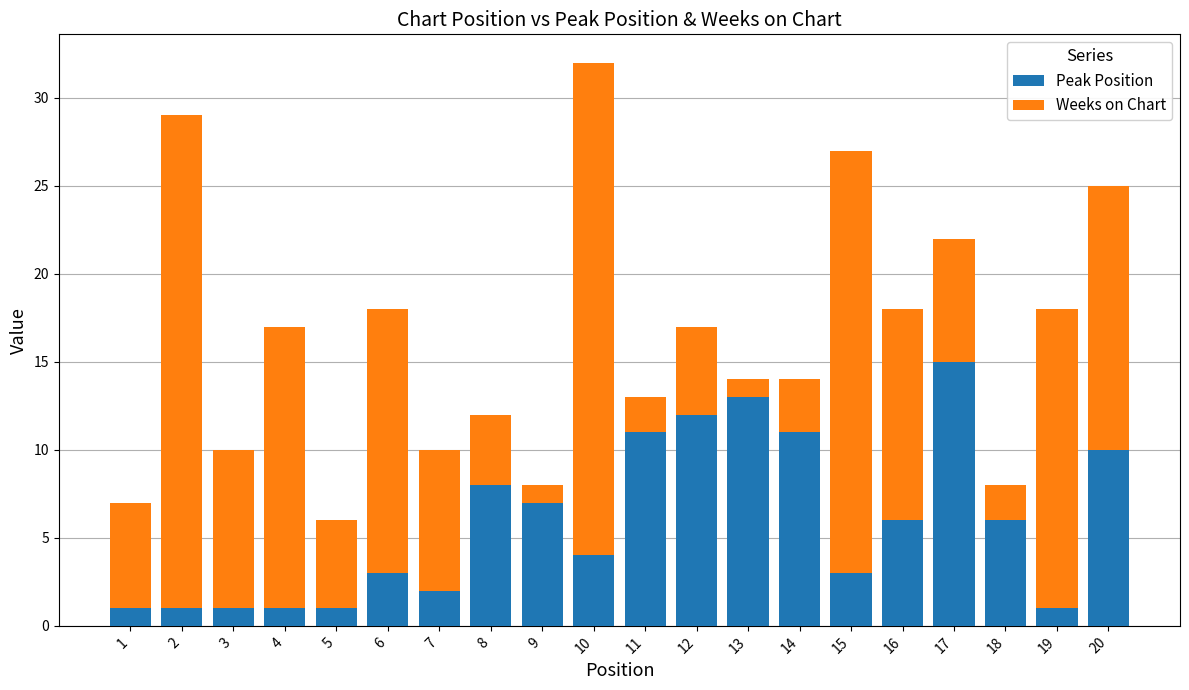

Does the chart contain any negative values?

No